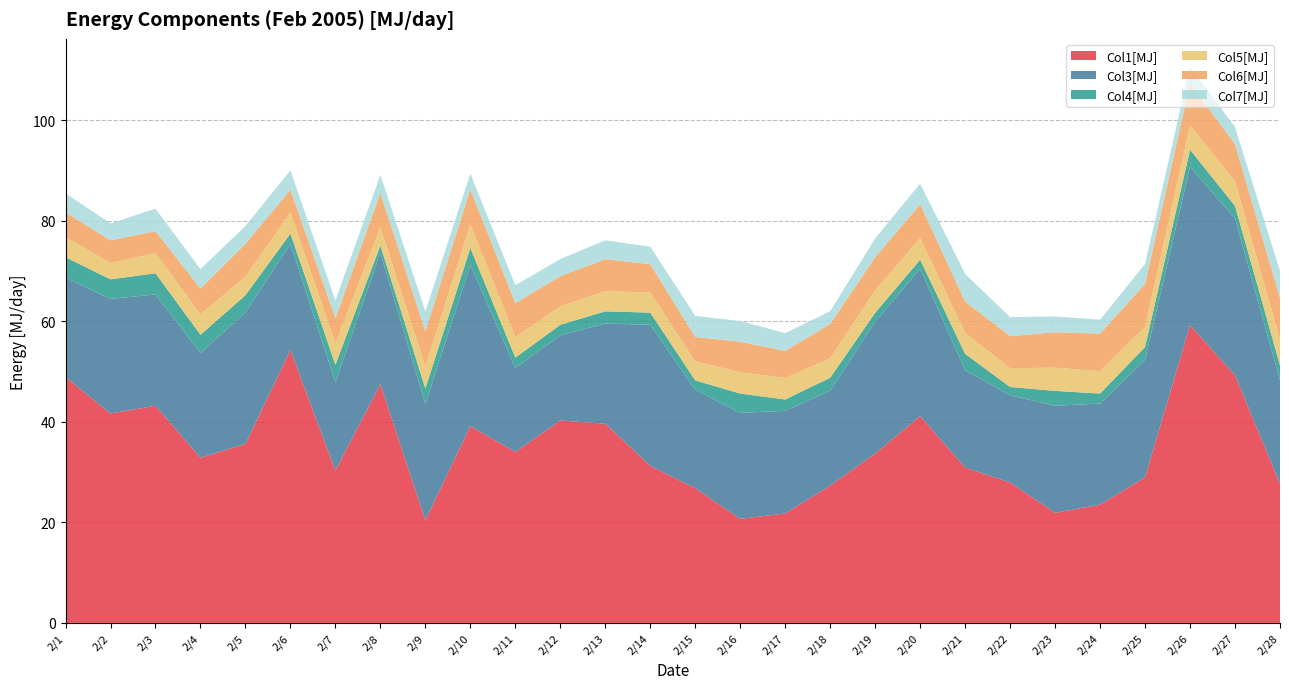

Reading left to right, list all the values displayed in this chart.

Col1[MJ]: 48.9	41.7	43.2	32.9	35.6	54.3	30.3	47.5	20.4	39.2	34.0	40.3	39.7	31.3	26.8	20.7	21.8	27.3	33.7	41.2	30.9	28.0	21.9	23.5	29.0	59.3	49.3	27.7
Col3[MJ]: 19.8	22.8	22.1	20.8	26.2	21.1	17.5	26.1	23.1	32.1	16.7	17.0	19.9	28.1	19.6	21.1	20.4	18.9	26.3	29.3	19.4	17.4	21.3	20.1	23.4	31.5	31.2	20.6
Col4[MJ]: 4.0	3.9	4.2	3.6	3.4	2.1	3.5	1.4	3.1	3.4	2.0	2.1	2.4	2.4	1.9	3.8	2.2	2.6	1.8	1.8	3.3	1.6	3.0	2.0	2.5	3.4	2.5	3.0
Col5[MJ]: 4.0	3.3	4.0	4.1	3.7	4.2	4.2	3.7	4.4	4.7	4.1	3.6	4.0	4.0	3.8	4.3	4.3	3.9	4.5	4.3	4.2	3.7	4.6	4.4	4.0	4.8	5.0	5.2
Col6[MJ]: 5.0	4.5	4.4	5.1	6.6	4.5	5.0	6.8	7.0	7.0	6.7	6.0	6.3	5.7	4.9	6.1	5.4	6.9	6.6	6.7	6.2	6.4	7.0	7.5	8.6	8.4	7.4	8.2
Col7[MJ]: 3.8	3.4	4.5	3.9	3.6	3.8	3.5	3.6	3.9	3.1	3.6	3.4	3.8	3.5	4.2	4.1	3.5	2.5	3.8	4.1	5.5	3.8	3.1	2.8	4.0	3.4	3.4	5.4